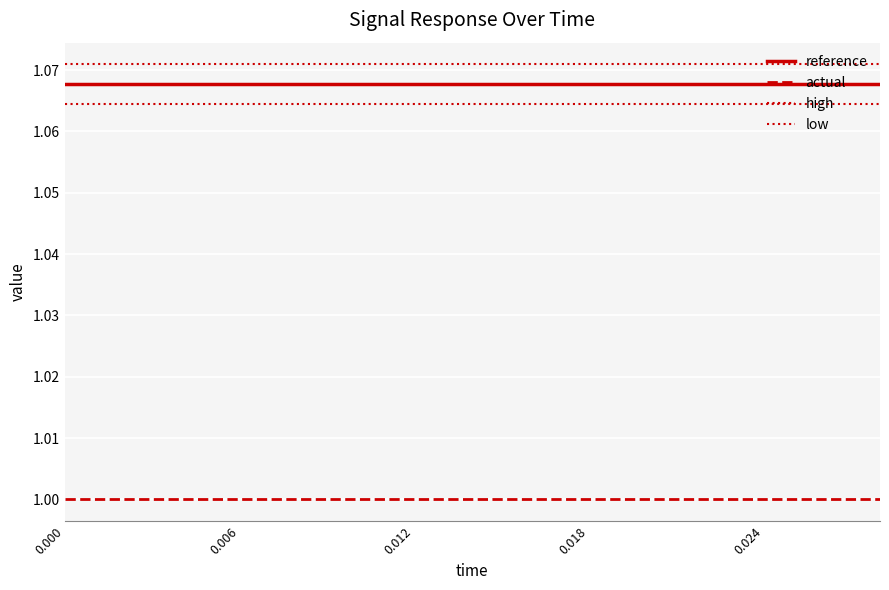

Does the chart display data point markers on the line(s)?

No